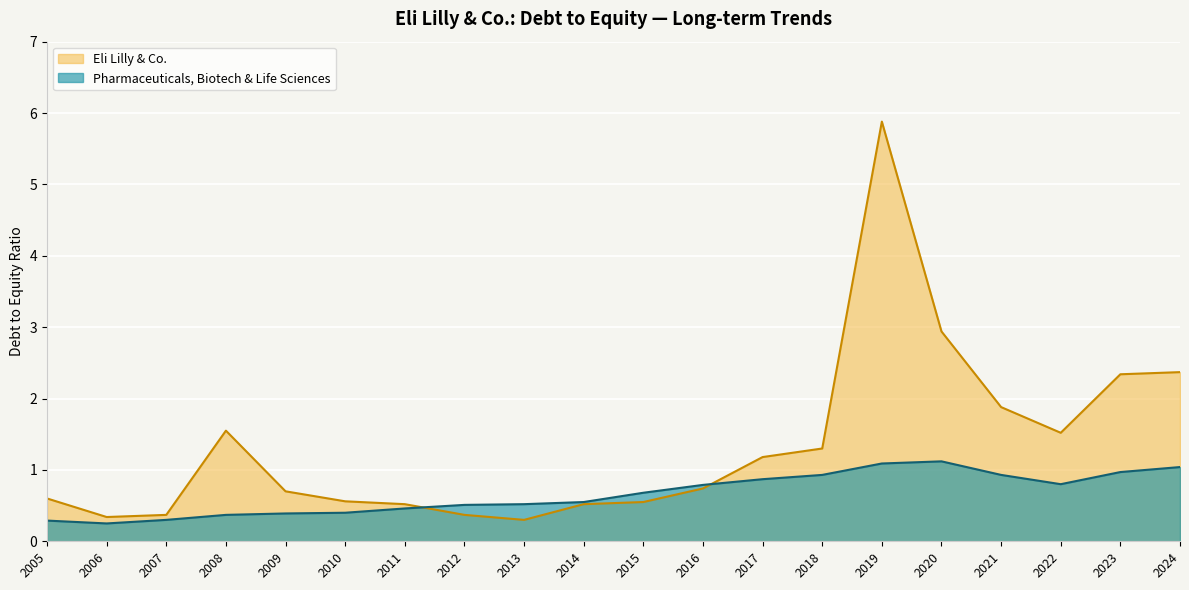

At which category is the sum across all series the highest?

2019